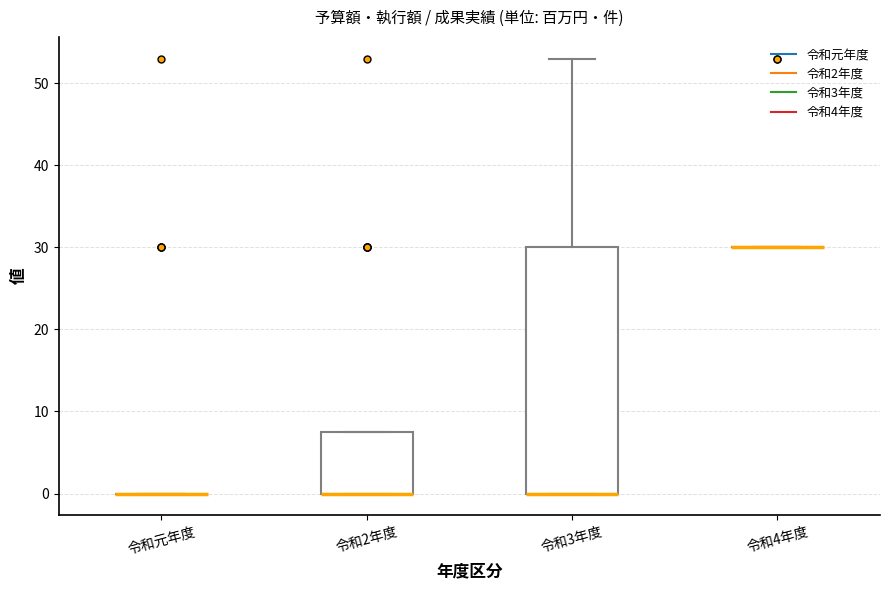

Reading left to right, read every box against the y-axis: the position of its median line, the range the box covers, and the ends of its whiskers. The values are not printed on the chart, so give them approximately, as read against the axis.

令和元年度: box collapsed to a line at 0, whiskers 0 to 0
令和2年度: median 0 (drawn on the box's lower edge), box 0 to 8, whiskers 0 to 8
令和3年度: median 0 (drawn on the box's lower edge), box 0 to 30, whiskers 0 to 53
令和4年度: box collapsed to a line at 30, whiskers 30 to 30